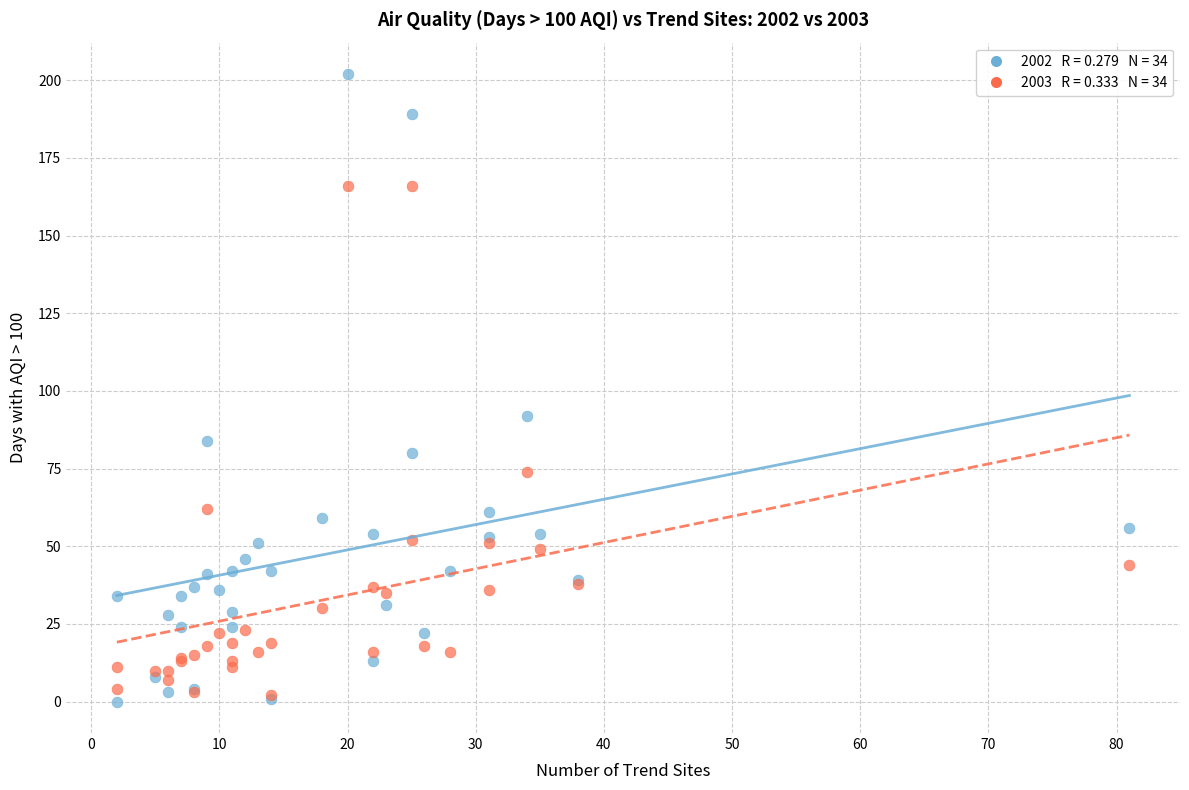

Across all series, what Y value is closest to 101?

92